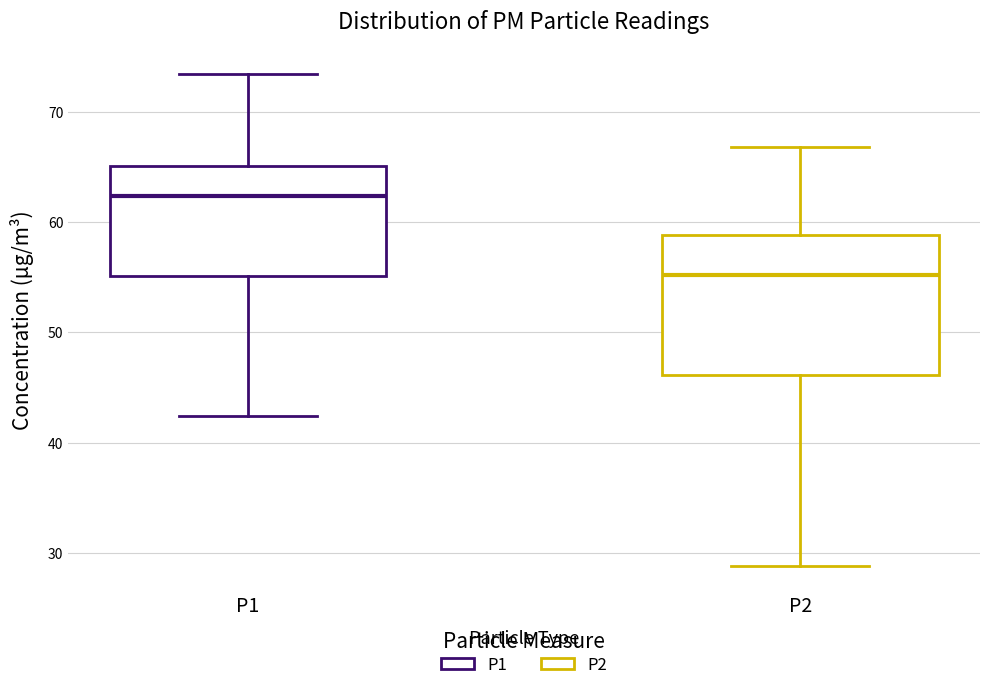

Reading left to right, transcribe this box plot: for each box, give where its median line is, the range the box spans, and where its two whiskers end, as read against the y-axis. The values are not printed on the chart, so give them approximately, as read against the axis.

P1: median 62, box 55 to 65, whiskers 42 to 73
P2: median 55, box 46 to 59, whiskers 29 to 67